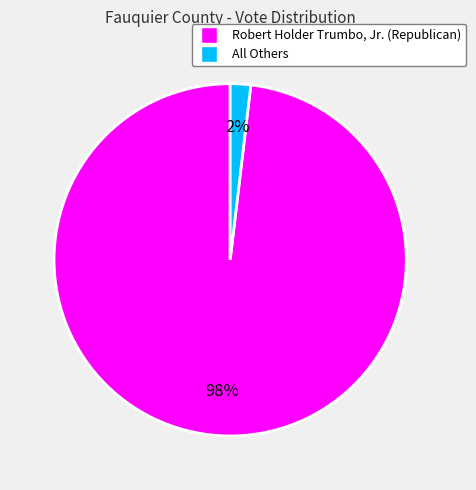

How many segments does this pie chart have?

2